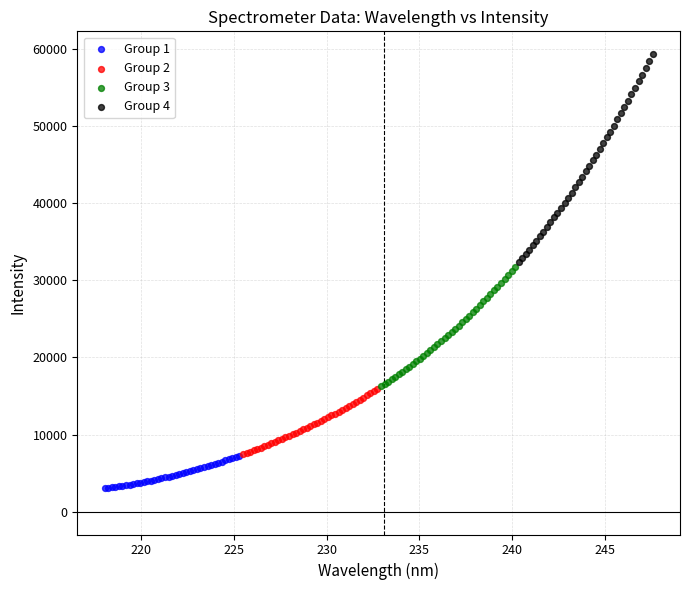

Which series contains the highest Y value?

Group 4